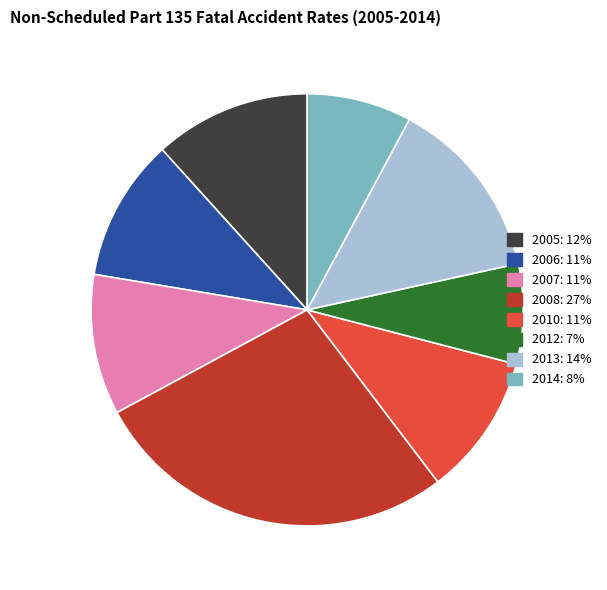

Which has a higher value, 2008 or 2012?

2008